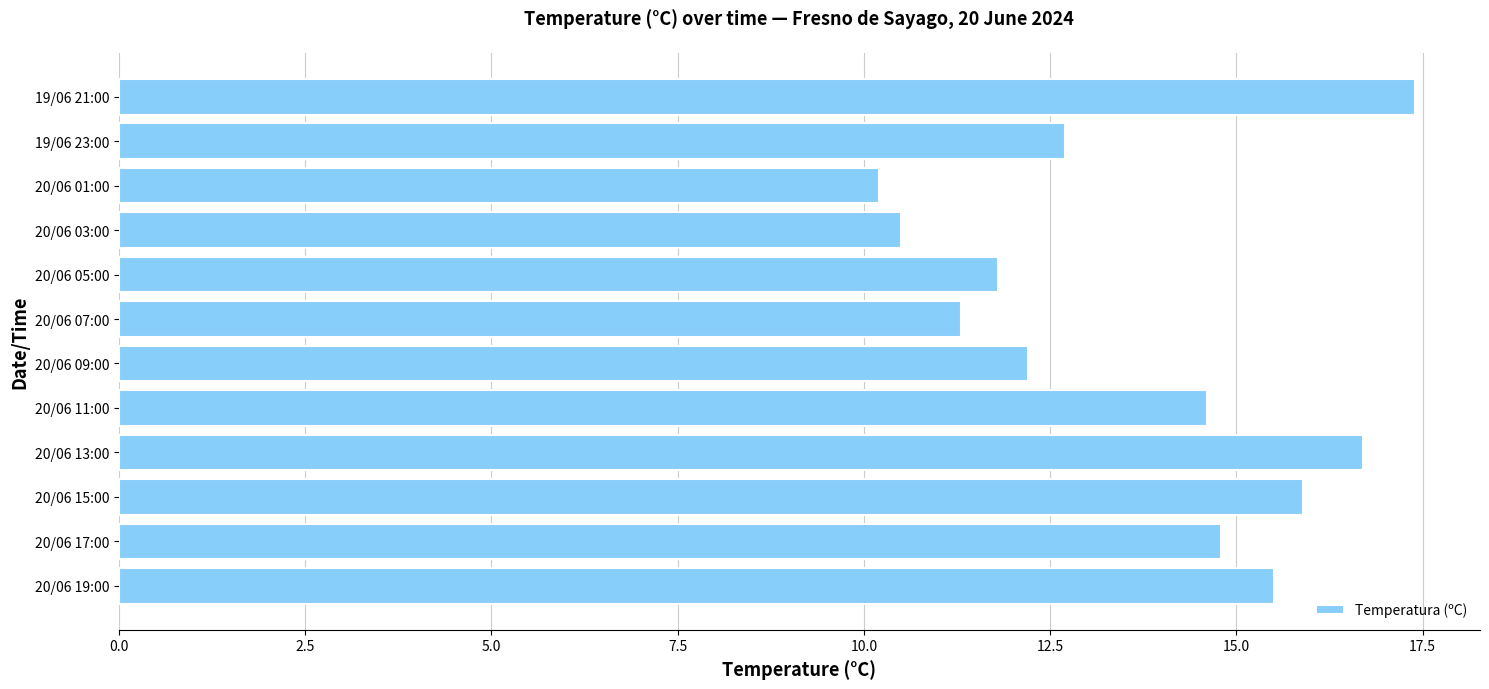

How many data points are less than 14?

6